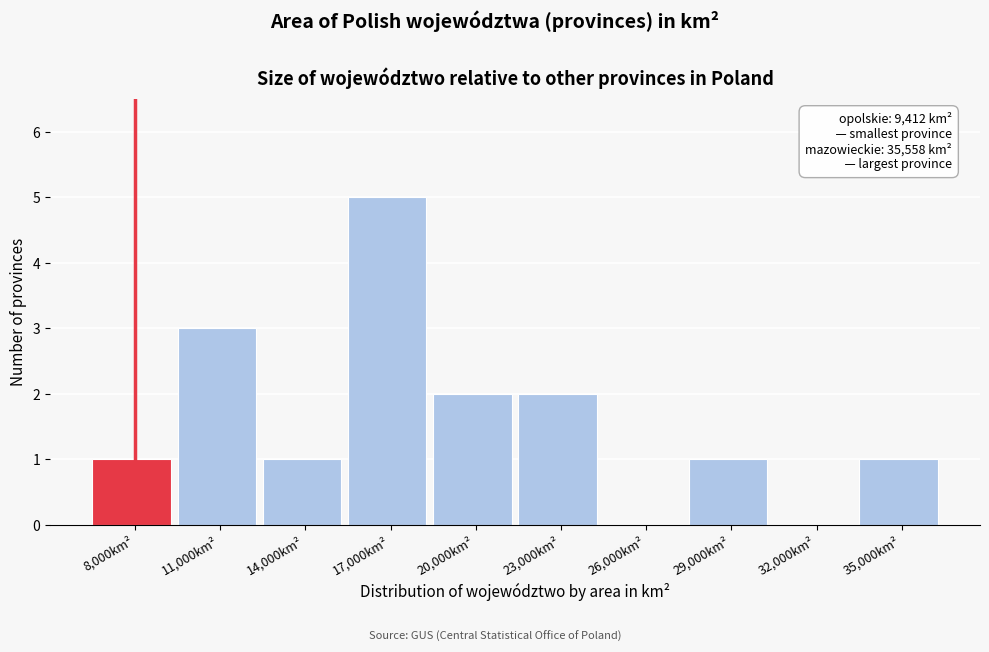

Reading left to right, list all the values displayed in this chart.

8,000km²=1	11,000km²=3	14,000km²=1	17,000km²=5	20,000km²=2	23,000km²=2	26,000km²=0	29,000km²=1	32,000km²=0	35,000km²=1